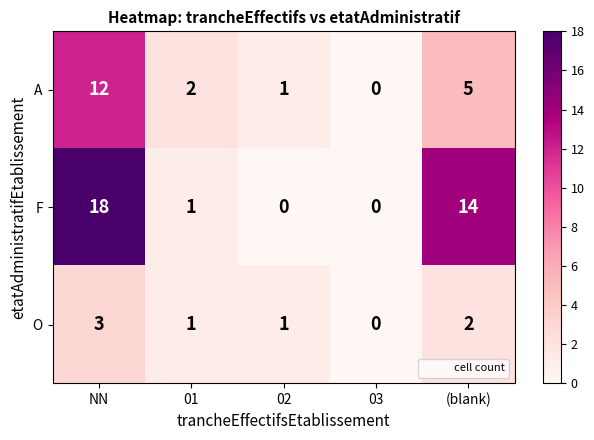

True or false: F has a value of 18 at NN.

True